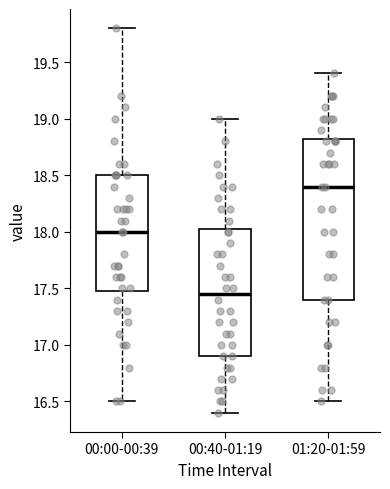

Reading left to right, transcribe this box plot: for each box, give where its median line is, the range the box spans, and where its two whiskers end, as read against the y-axis. The values are not printed on the chart, so give them approximately, as read against the axis.

00:00-00:39: median 18.00, box 17.50 to 18.50, whiskers 16.50 to 19.80
00:40-01:19: median 17.45, box 16.90 to 18.05, whiskers 16.40 to 19.00
01:20-01:59: median 18.40, box 17.40 to 18.85, whiskers 16.50 to 19.40